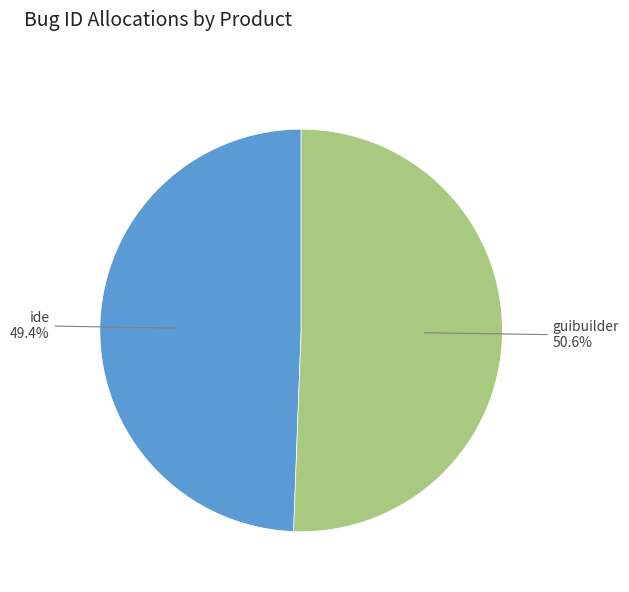

Does any single category account for the majority?

Yes